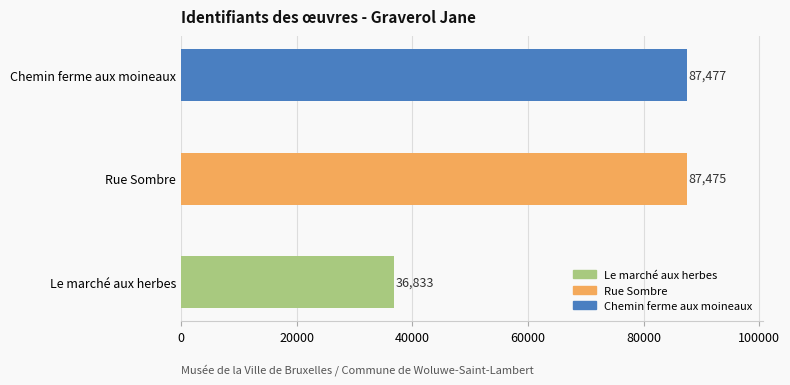

What is the difference between the maximum and minimum values?

50644